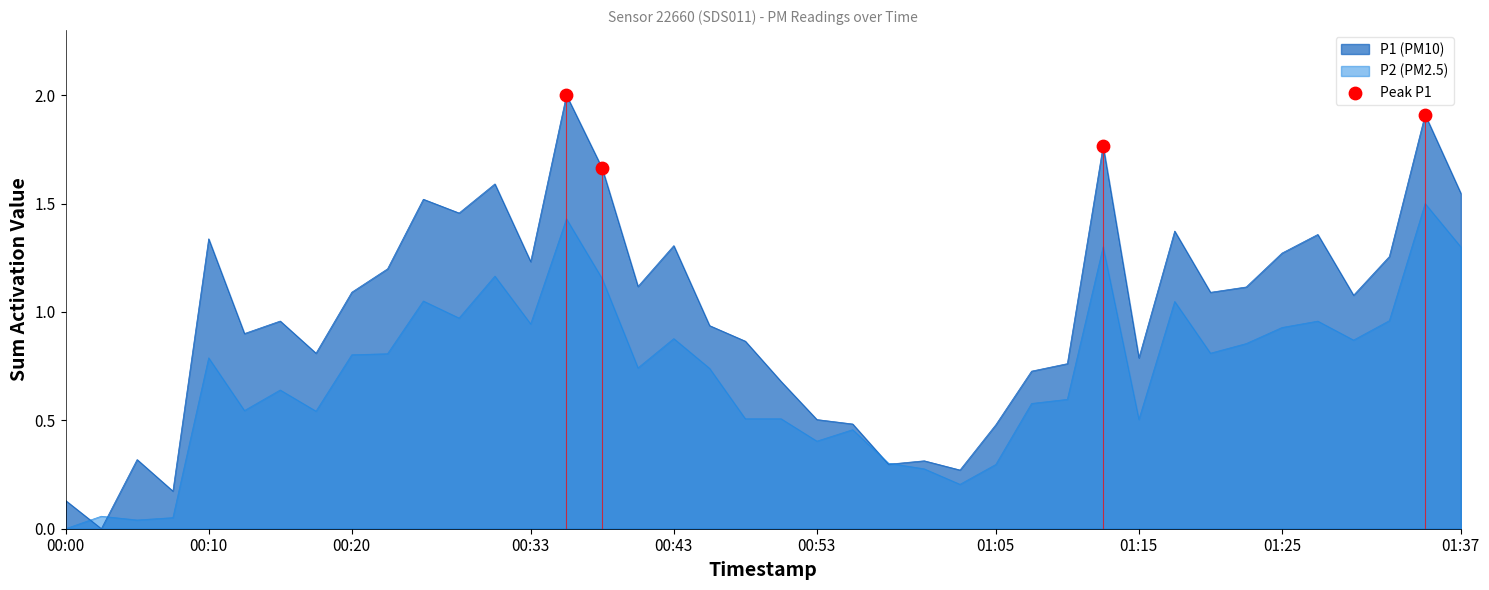

At which label does P1 (PM10) first exceed 1?

00:10